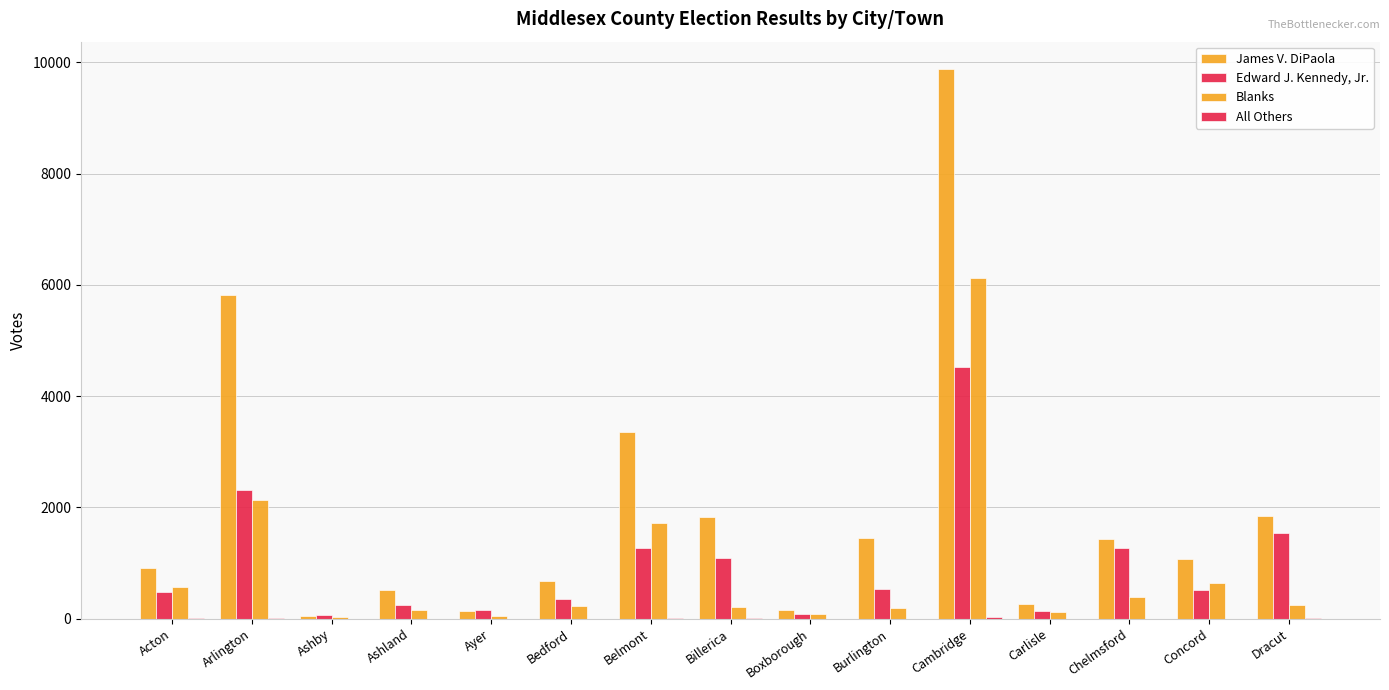

The value of Blanks at Arlington is 1392. True or false?

False